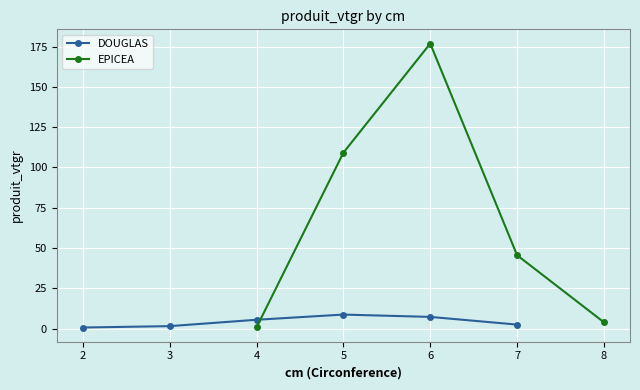

True or false: DOUGLAS has a value of 5.5 at 4.

True